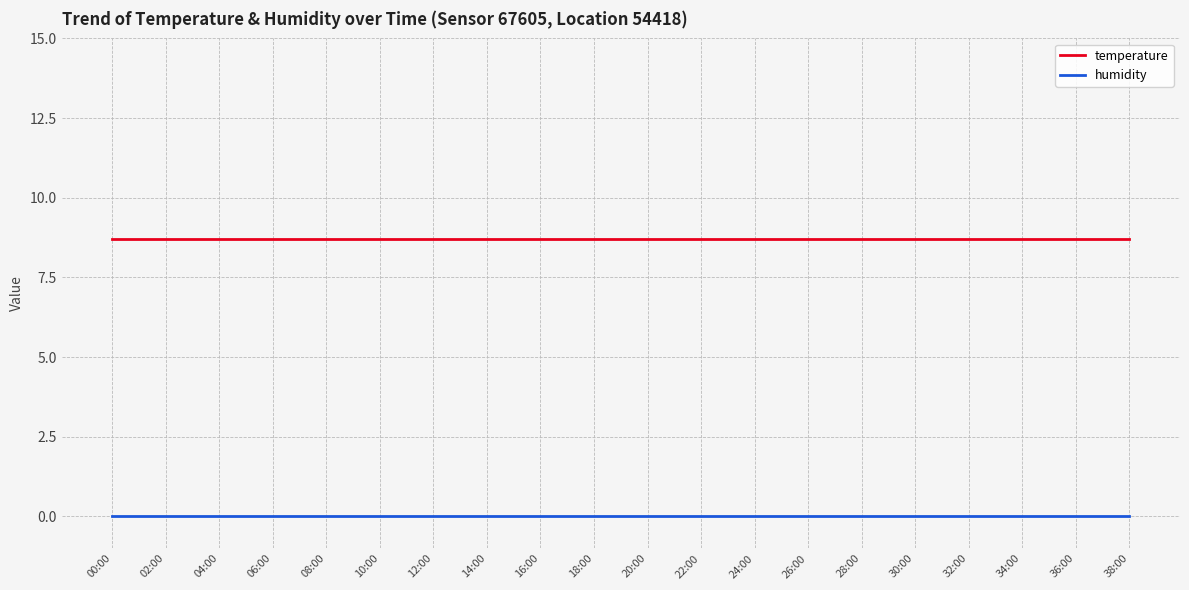

List the series in order of their overall mean, highest first.

temperature, humidity